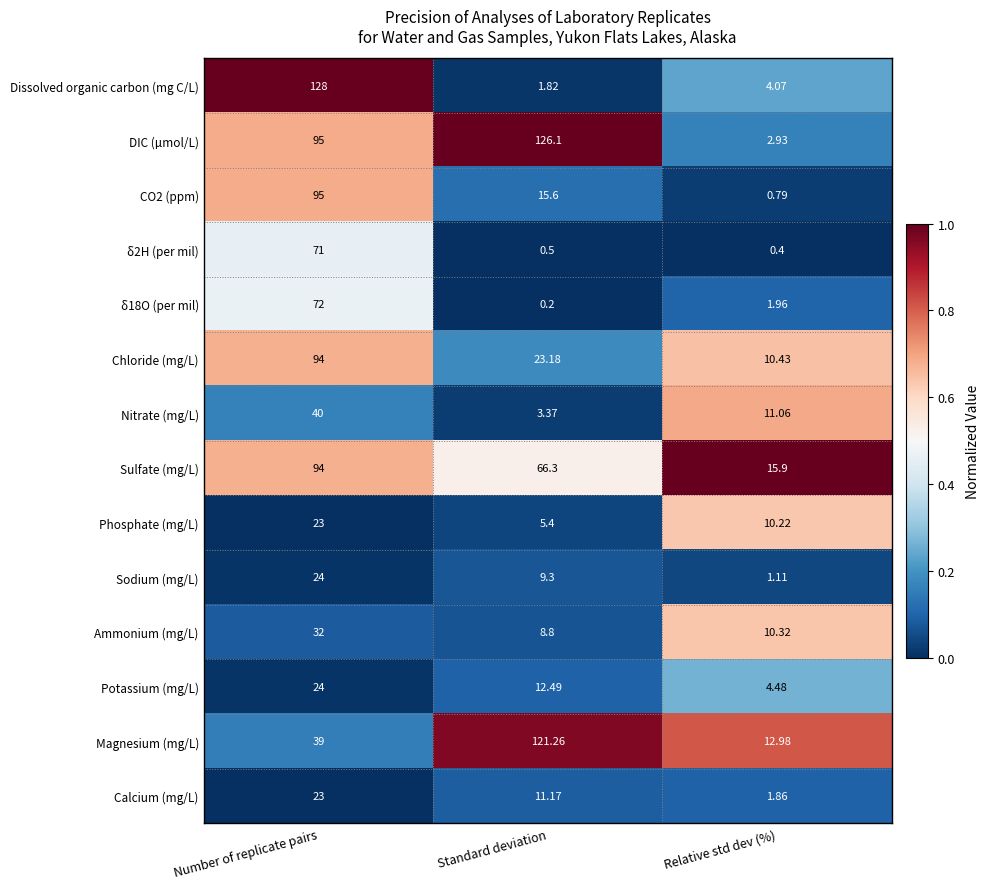

Which label corresponds to the smallest value in the chart?

Standard deviation